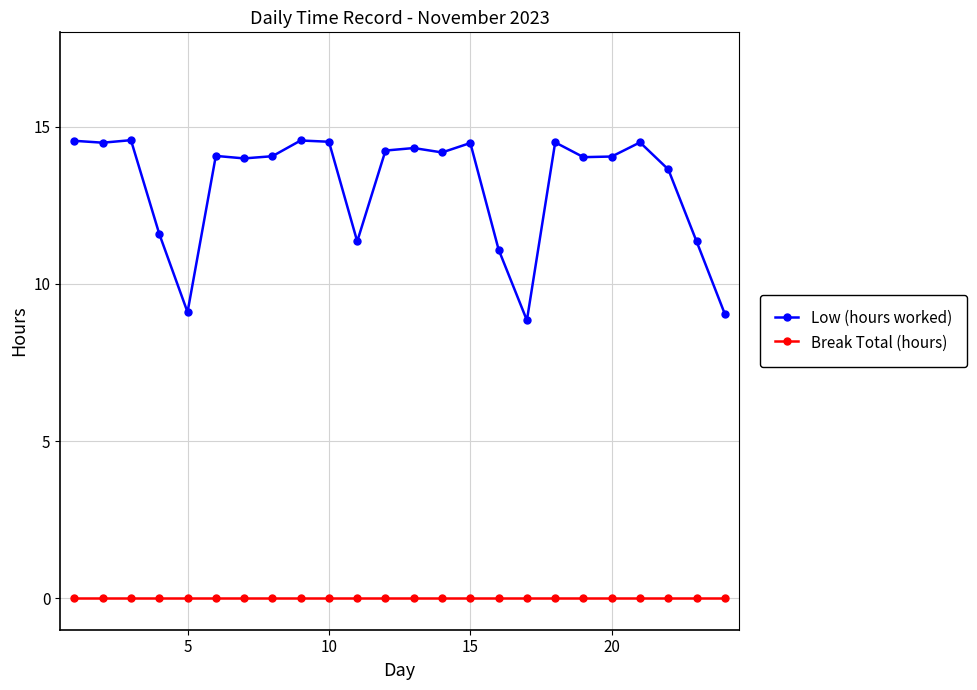

How many lines are shown in the chart?

2